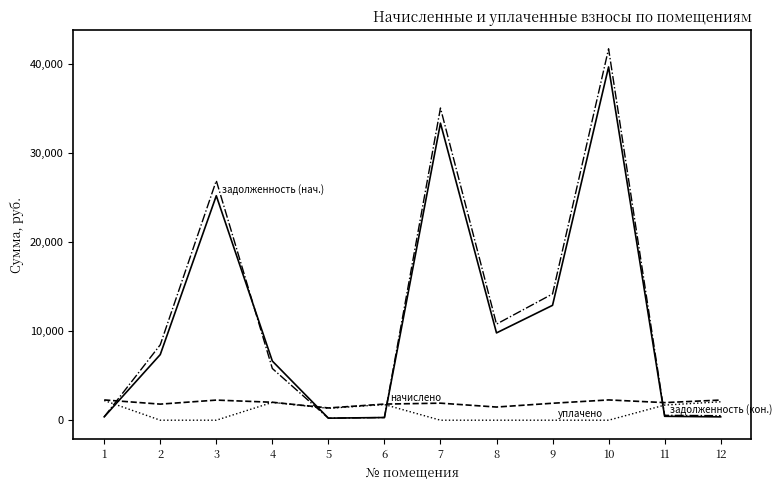

At which category is the sum across all series the highest?

10